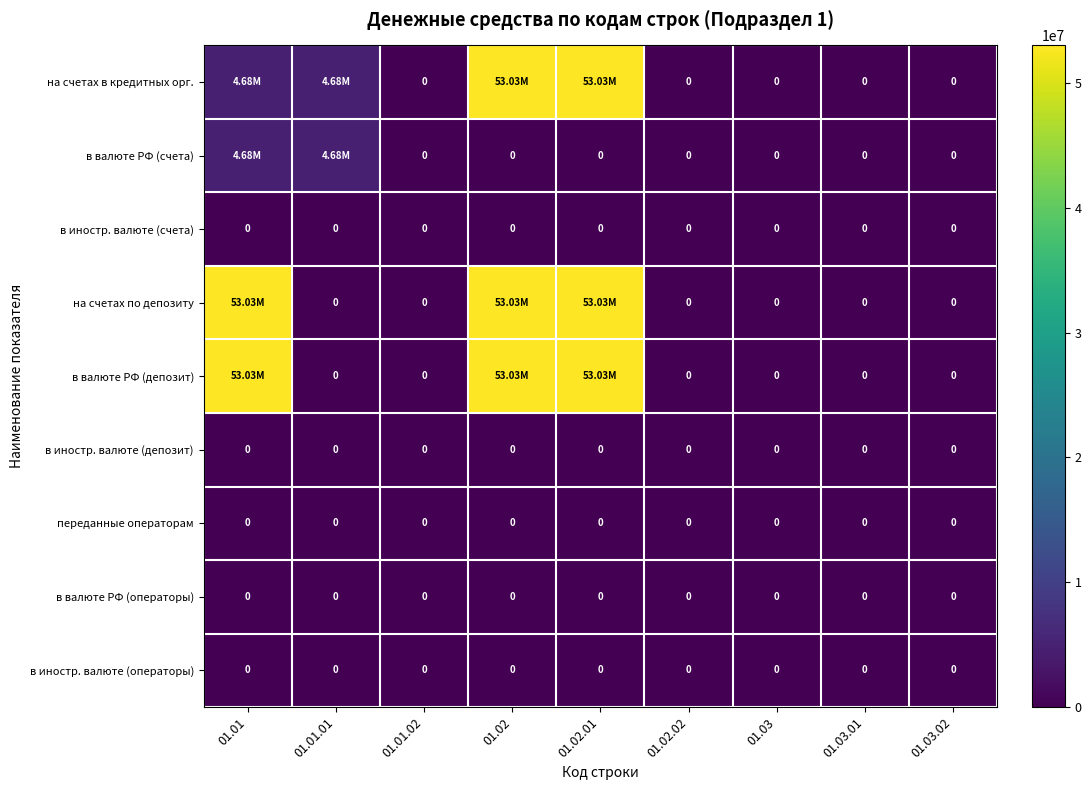

What is the highest value of the в валюте РФ (счета) series?

4678786.7